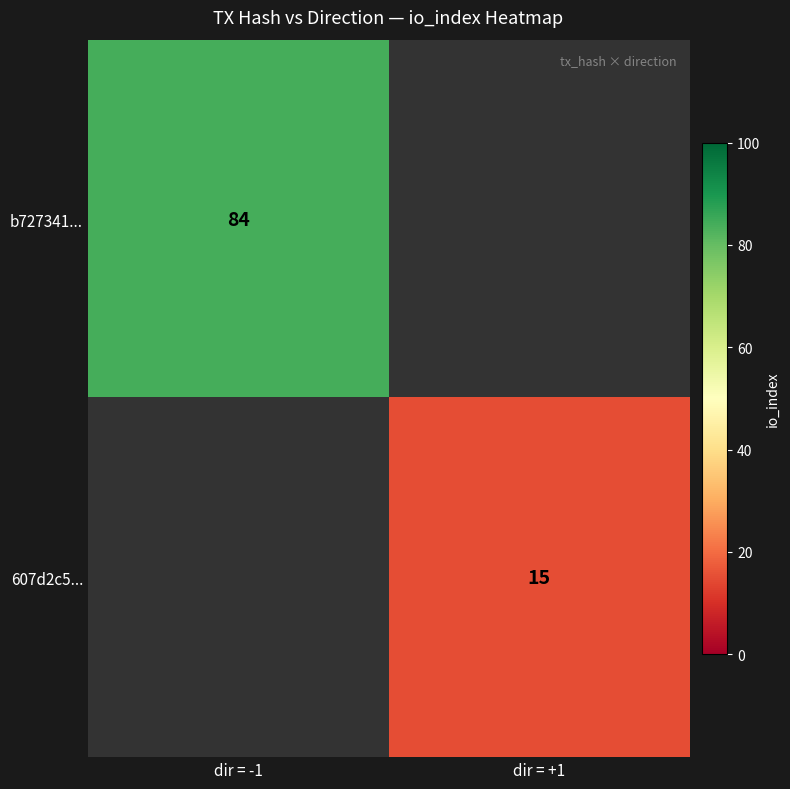

True or false: 607d2c5... has a value of 15 at dir = +1.

True